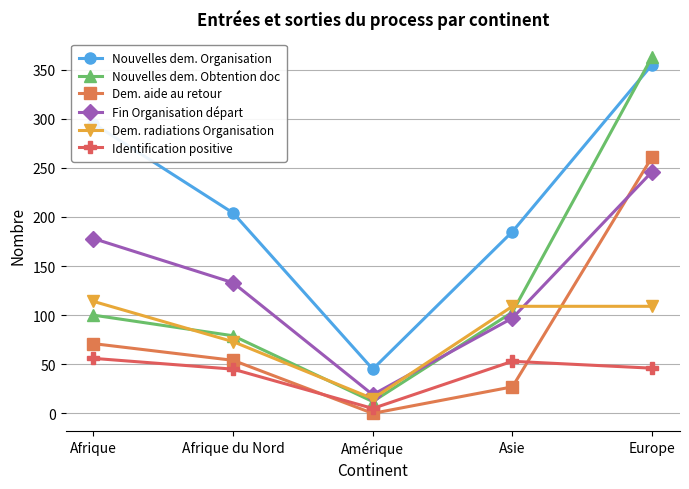

How many series are shown in this chart?

6